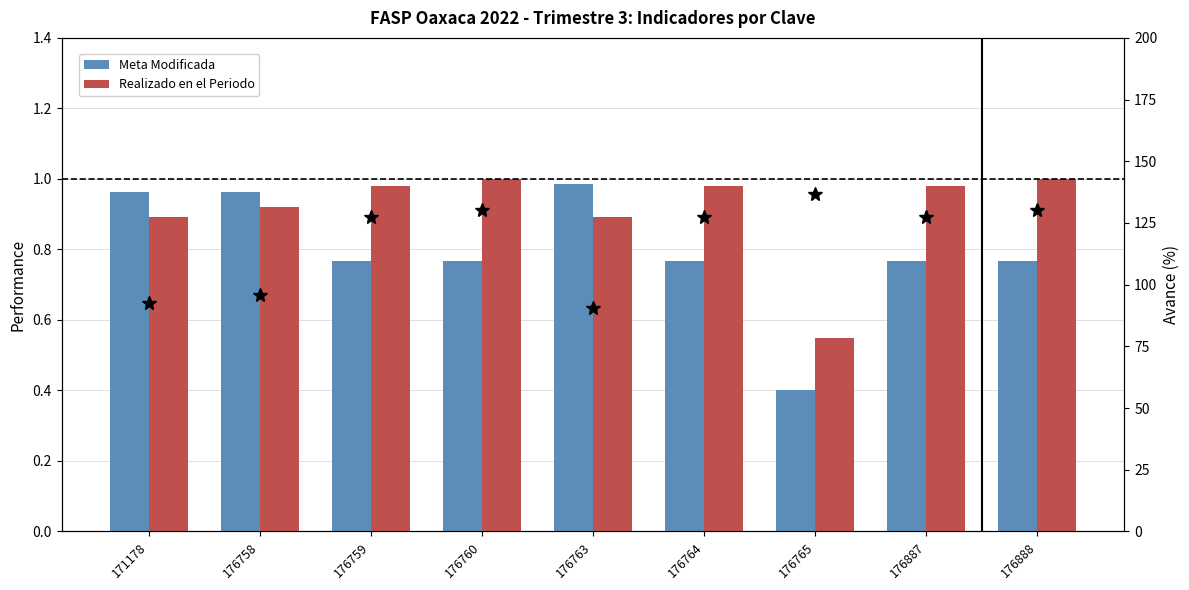

What are all the series names shown in the legend?

Meta Modificada, Realizado en el Periodo